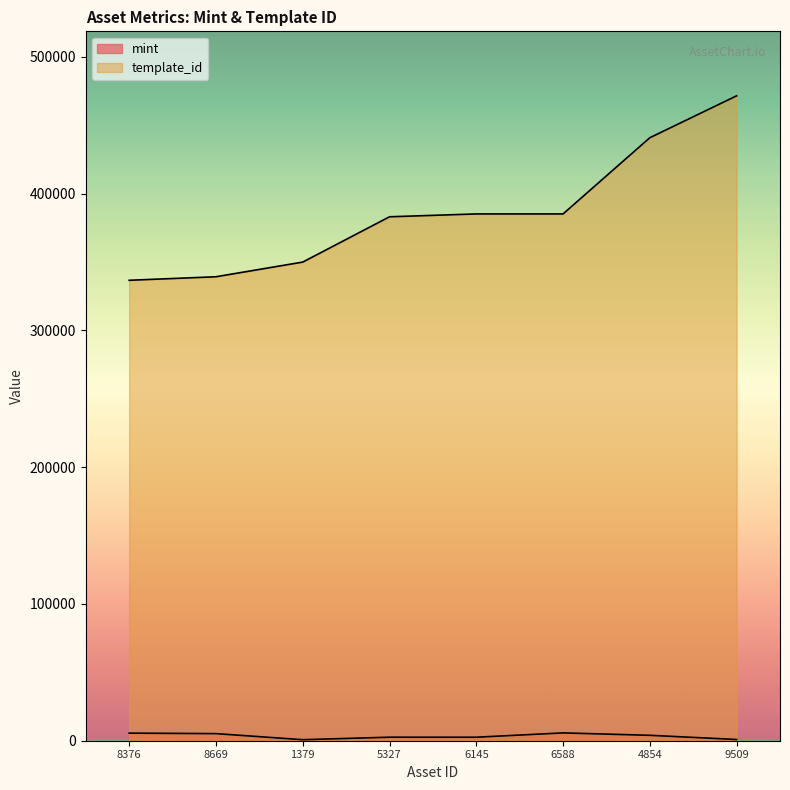

Does the chart have visible grid lines?

No